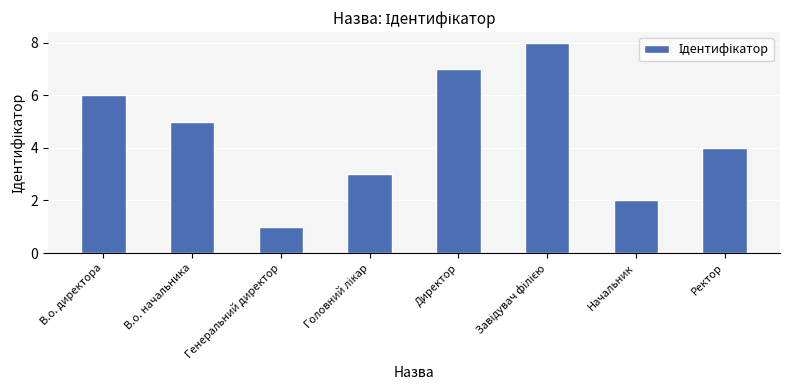

The value at Директор is 7. True or false?

True